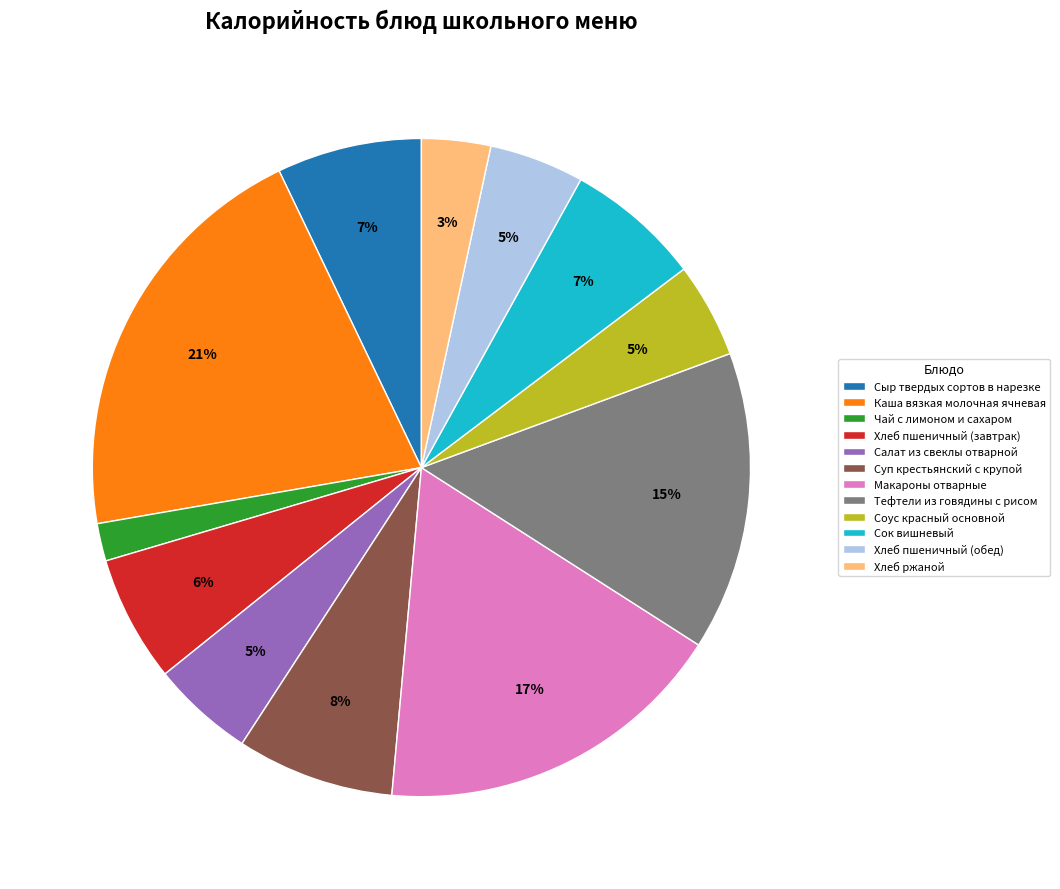

How many slices are in this pie chart?

12